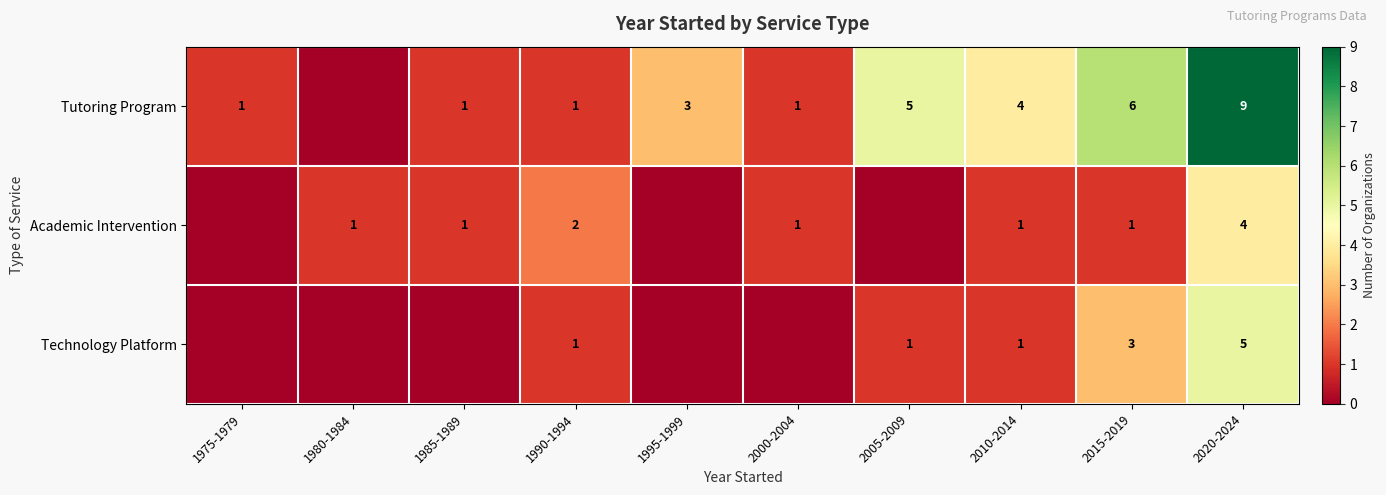

Is it true that Academic Intervention equals 2 at 2015-2019?

False